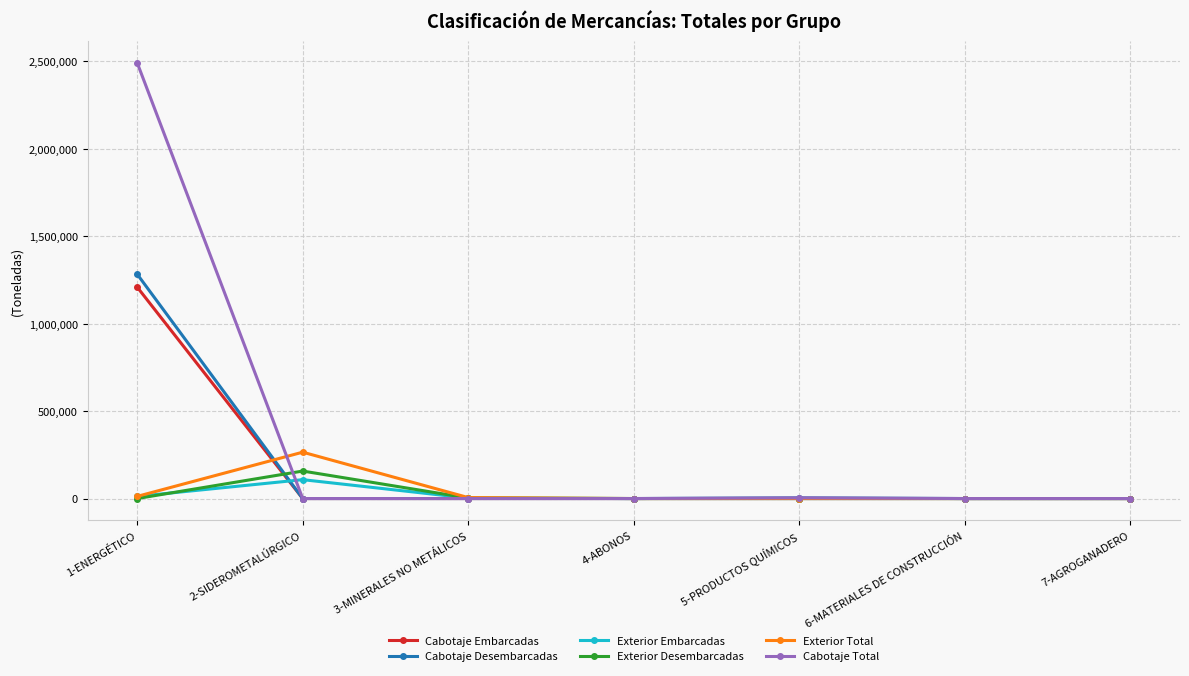

The value of Cabotaje Desembarcadas at 4-ABONOS is 0. True or false?

True